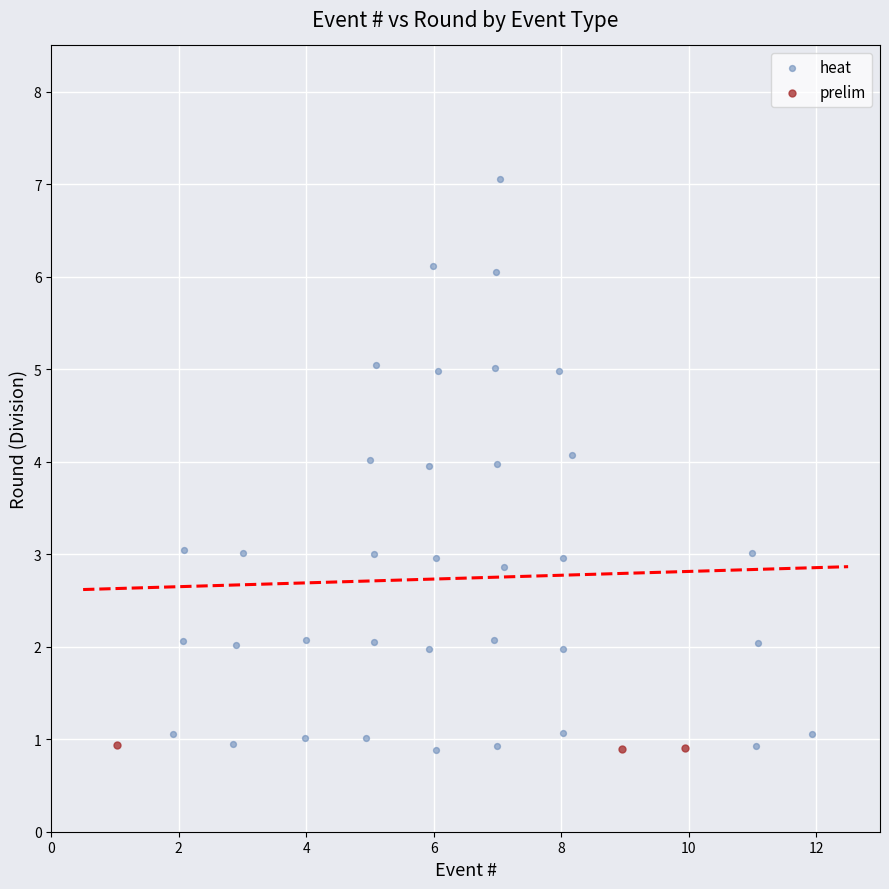

Which series has the widest spread of Y values?

heat